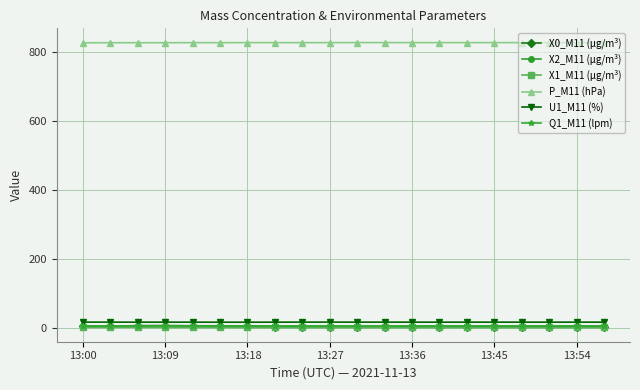

At how many categories does at least one series exceed 563?

20